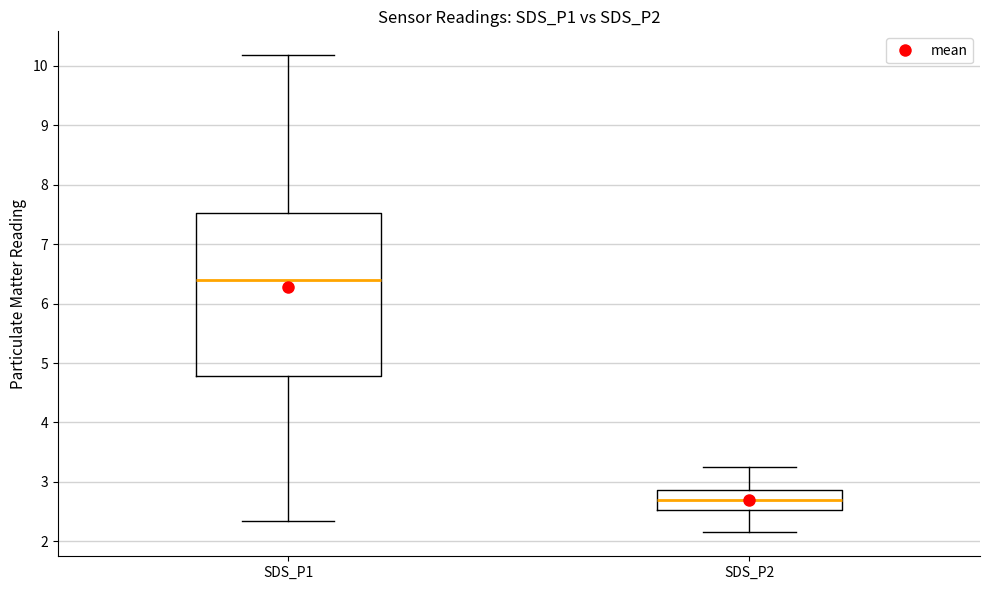

Reading left to right, transcribe this box plot: for each box, give where its median line is, the range the box spans, and where its two whiskers end, as read against the y-axis. The values are not printed on the chart, so give them approximately, as read against the axis.

SDS_P1: median 6.4, box 4.8 to 7.5, whiskers 2.4 to 10.2
SDS_P2: median 2.7, box 2.5 to 2.9, whiskers 2.2 to 3.3